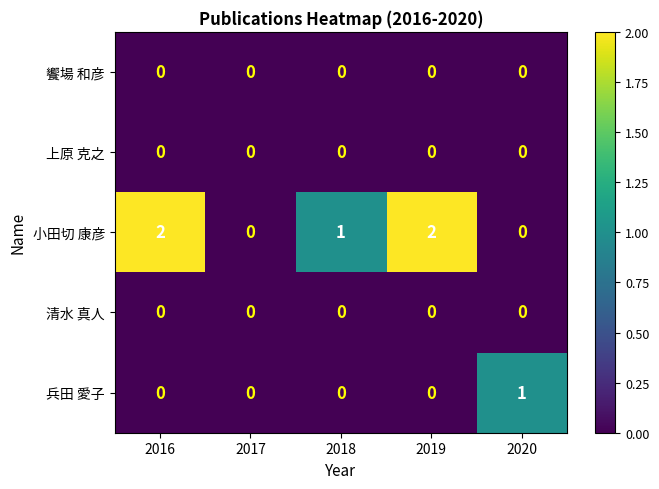

True or false: 小田切 康彦 has a value of 2 at 2018.

False